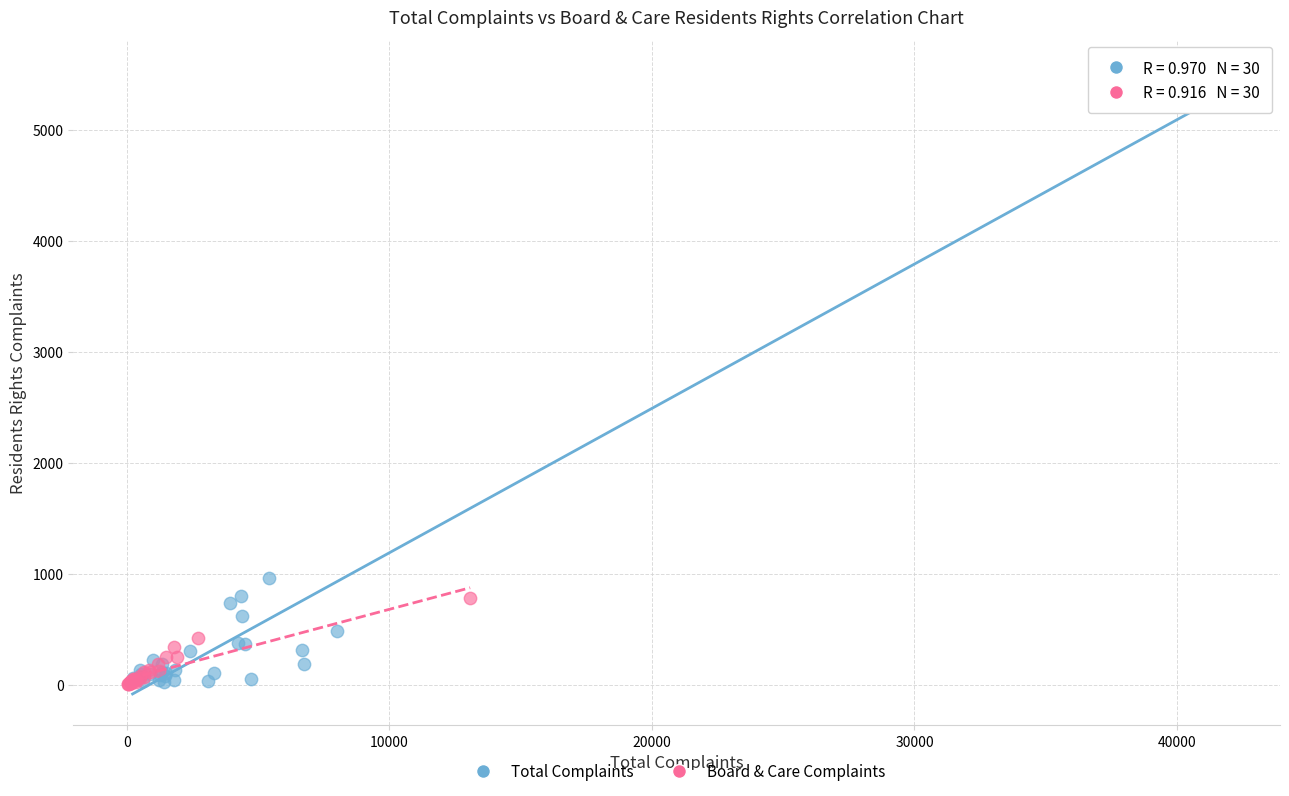

Which series reaches the maximum Y coordinate?

Total Complaints